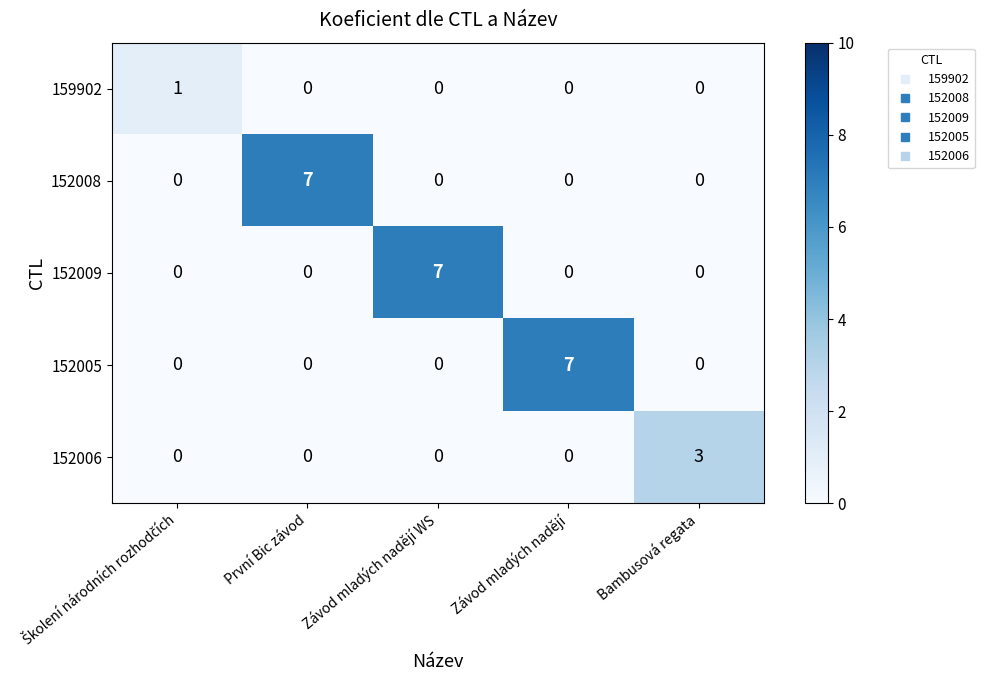

What is the spread (max minus min) of values at Závod mladých nadějí?

7